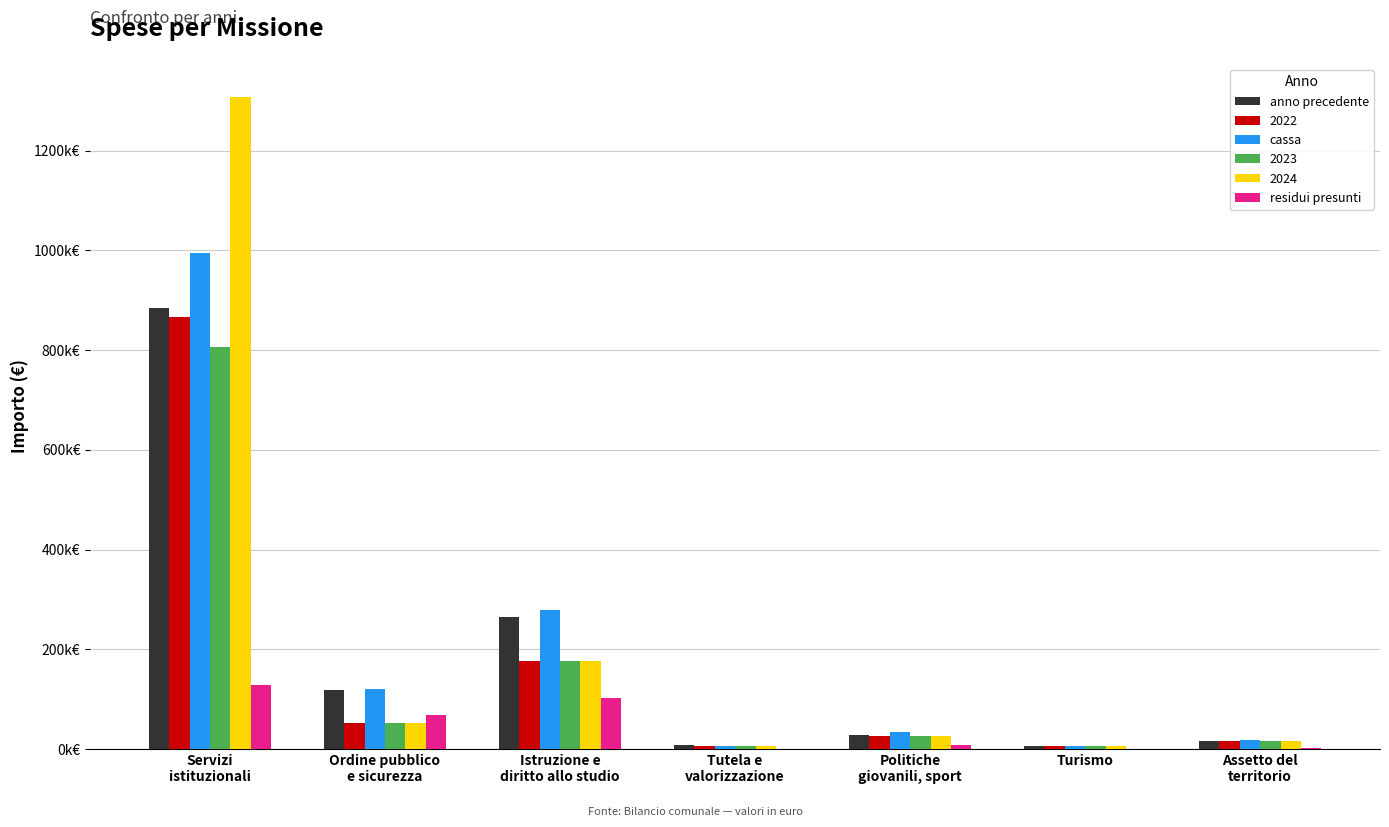

Are the bars grouped side by side (vs. stacked)?

Yes